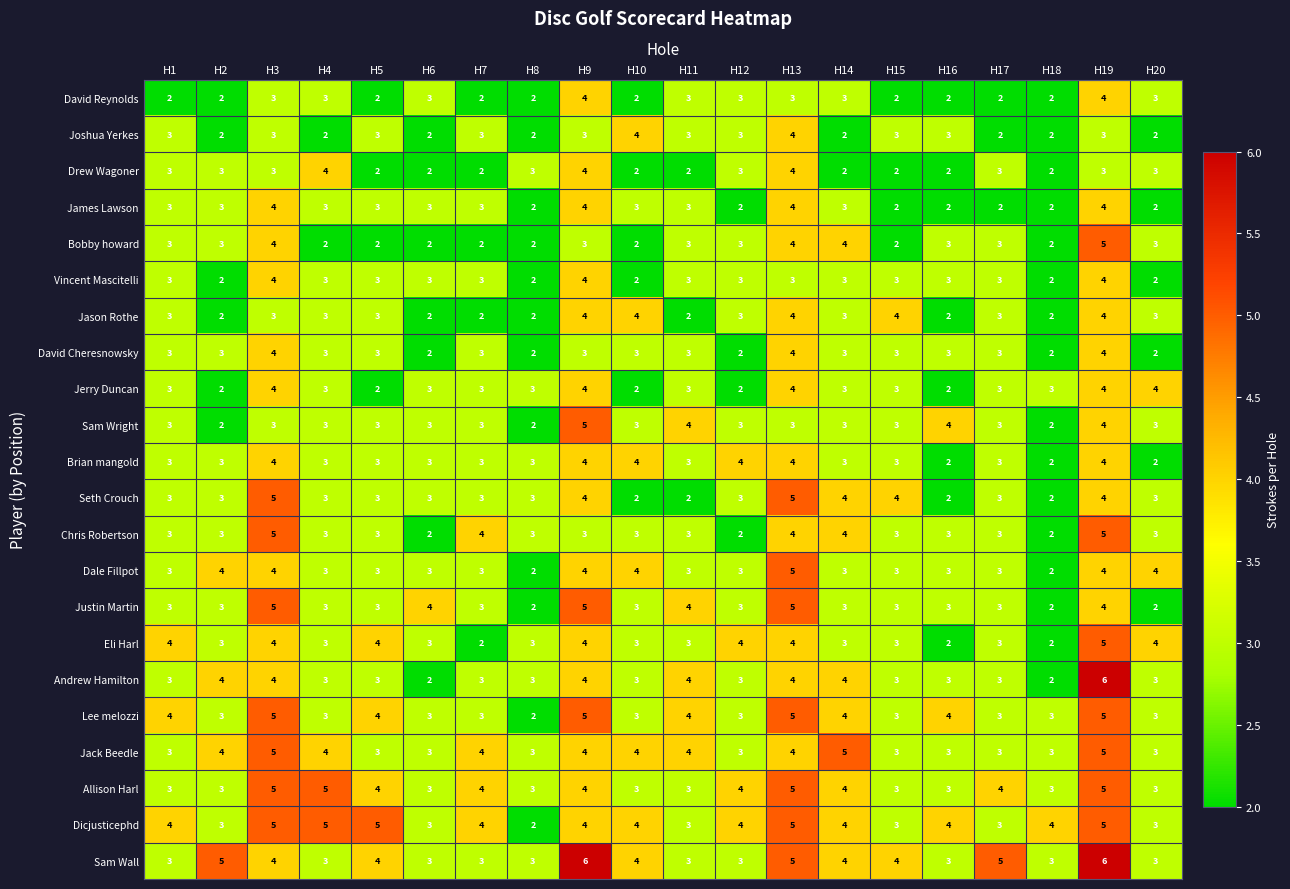

What is the maximum value for David Reynolds?

4